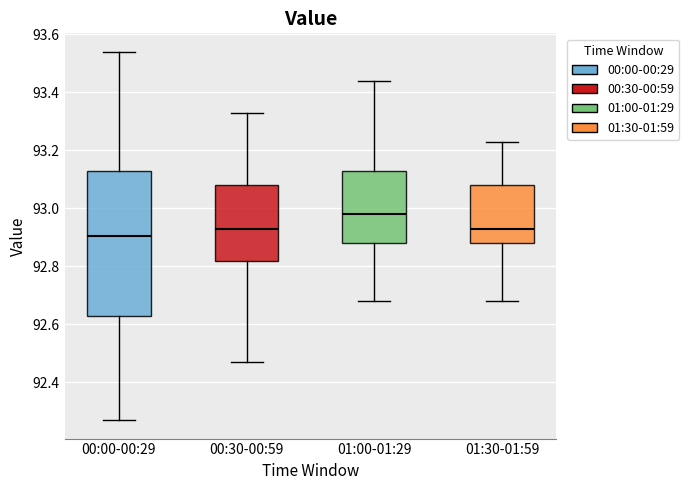

Reading left to right, transcribe this box plot: for each box, give where its median line is, the range the box spans, and where its two whiskers end, as read against the y-axis. The values are not printed on the chart, so give them approximately, as read against the axis.

00:00-00:29: median 92.90, box 92.62 to 93.14, whiskers 92.28 to 93.54
00:30-00:59: median 92.94, box 92.82 to 93.08, whiskers 92.48 to 93.34
01:00-01:29: median 92.98, box 92.88 to 93.14, whiskers 92.68 to 93.44
01:30-01:59: median 92.94, box 92.88 to 93.08, whiskers 92.68 to 93.24